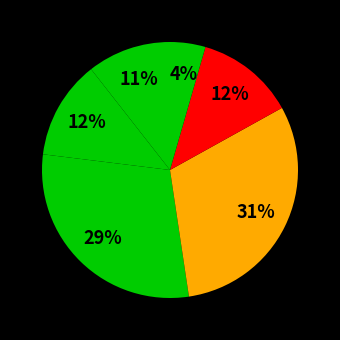

How many segments does this pie chart have?

6